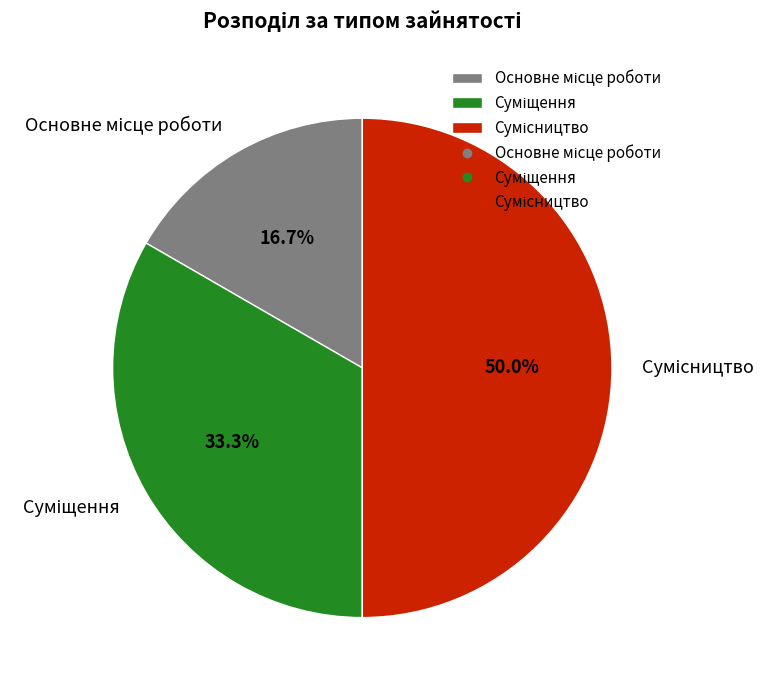

Combined, what portion of the pie is Основне місце роботи and Сумісництво?

66.7%